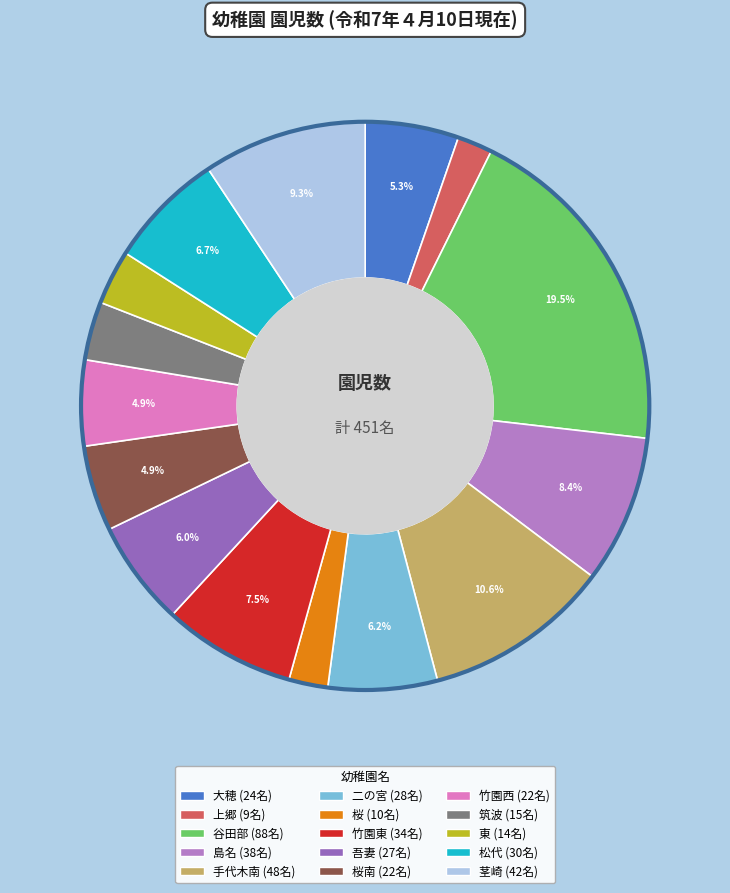

How many slices are in this pie chart?

15